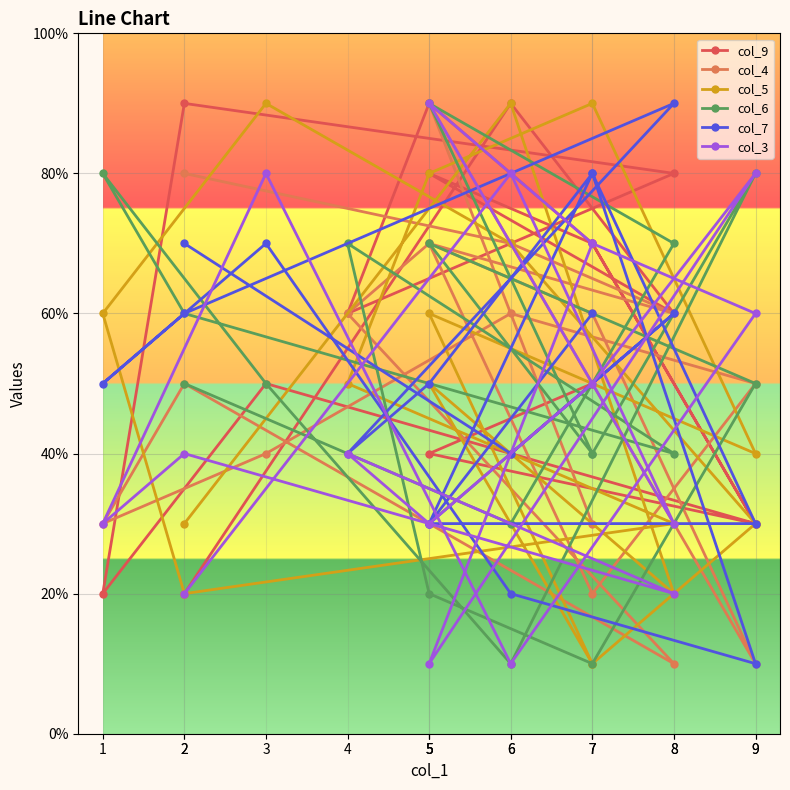

Between 9 and 1, which is larger?

9